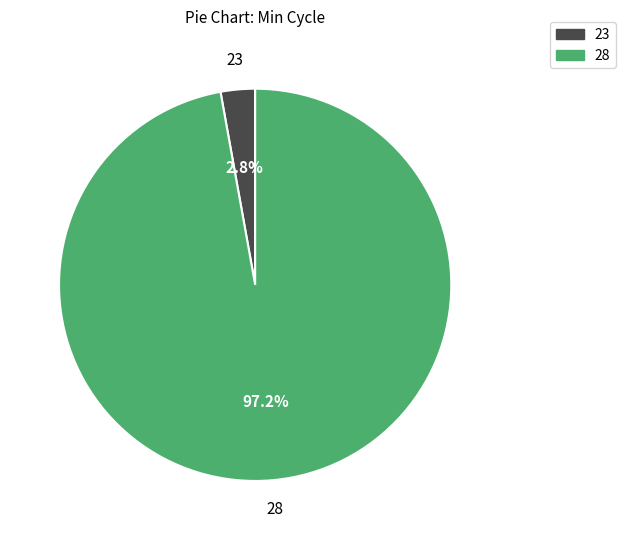

Is there a majority slice in this chart?

Yes